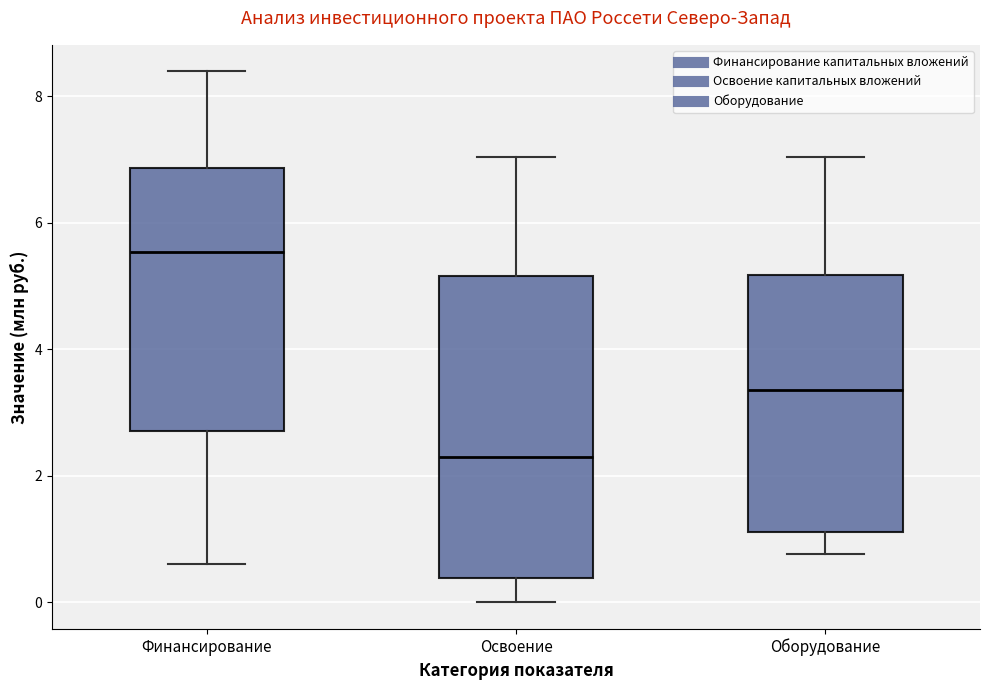

Where does the lower whisker of the box for Оборудование end on the y-axis? The values are not printed on the chart, so give them approximately, as read against the axis.

0.8